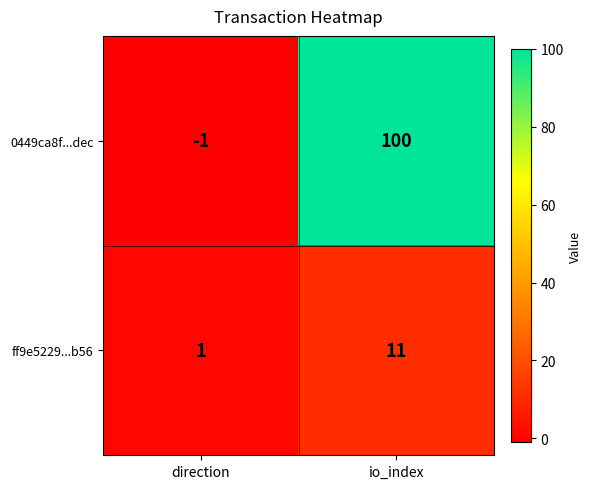

Rank the series at direction from lowest to highest value.

0449ca8f...dec, ff9e5229...b56